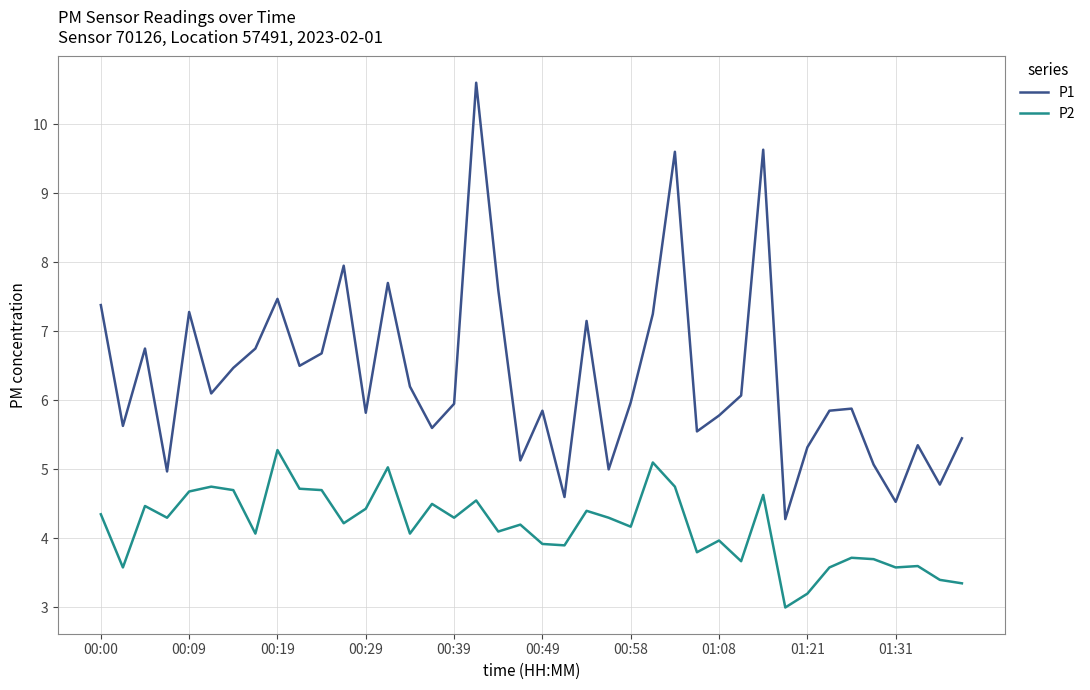

True or false: P2 and P1 intersect in this chart.

False